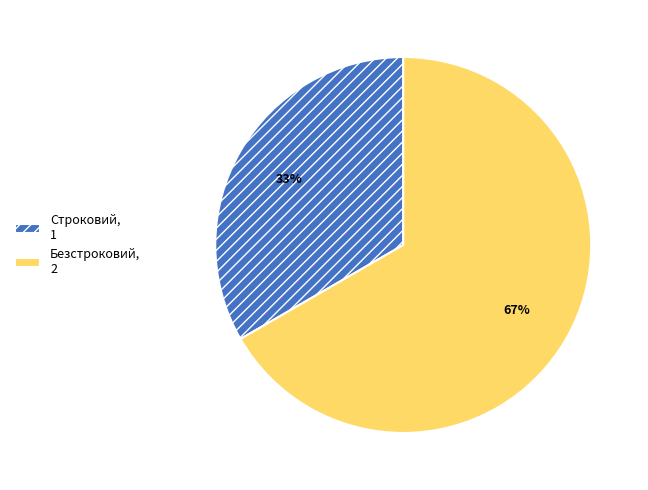

Rank the categories by value from highest to lowest.

Безстроковий, Строковий